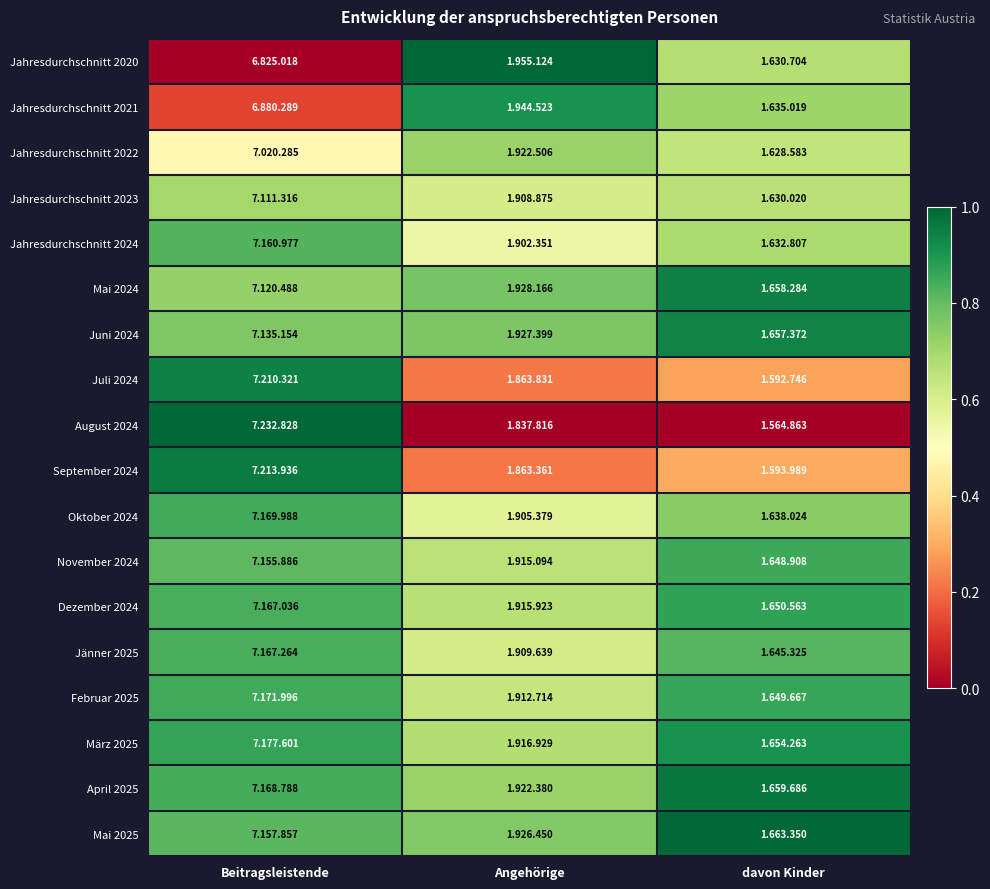

Which has a higher value, Beitragsleistende or Angehörige?

Angehörige